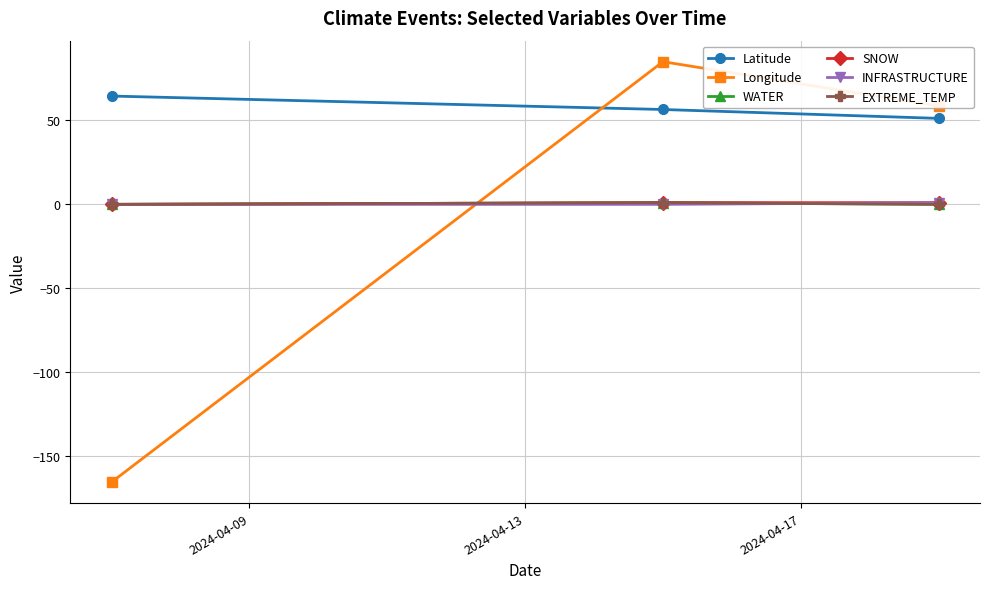

List the series in order of their peak value, lowest first.

WATER, SNOW, INFRASTRUCTURE, EXTREME_TEMP, Latitude, Longitude